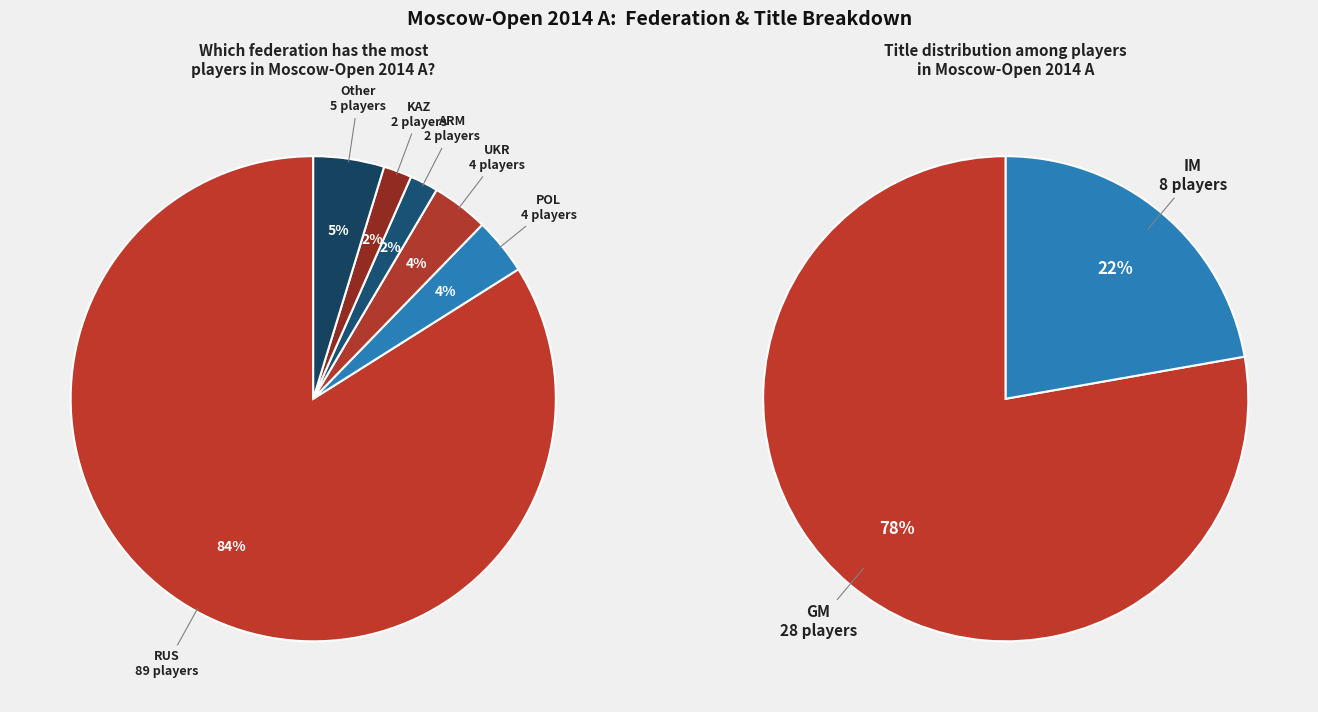

What percentage is the POL slice, to the nearest percent?

4%